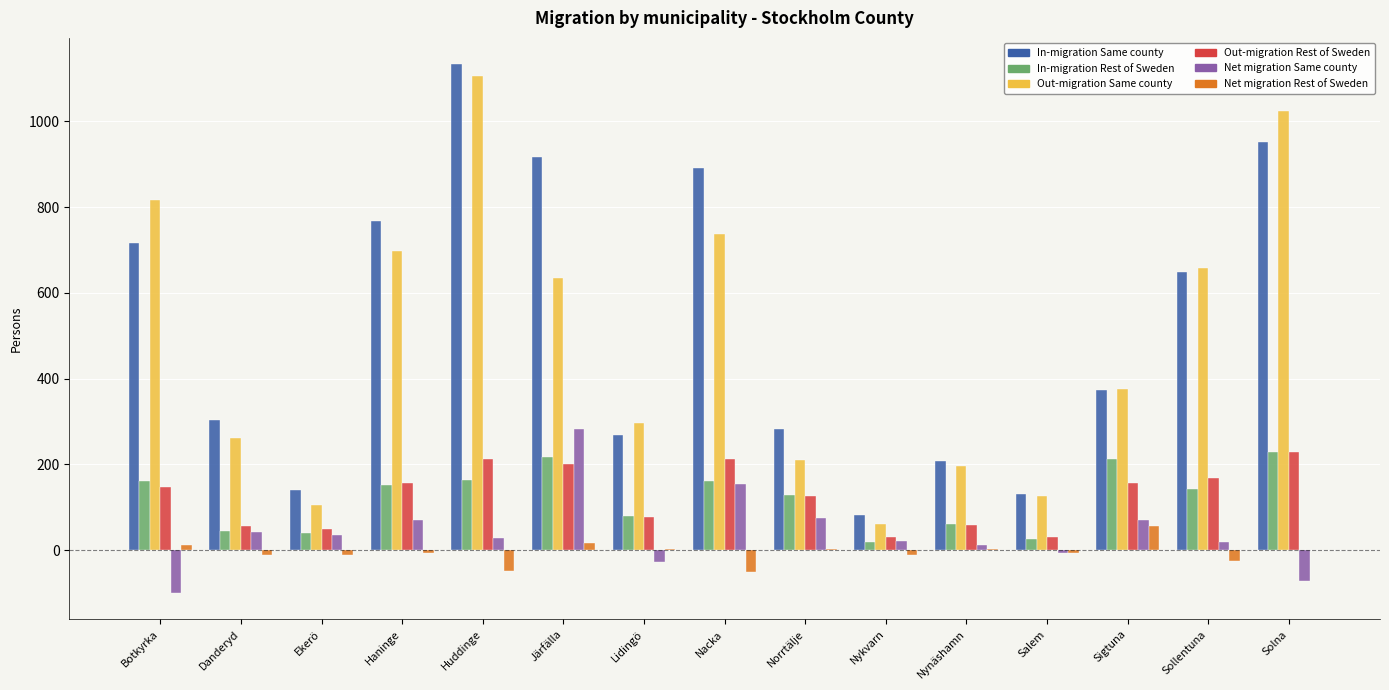

Which series changed the most between Järfälla and Norrtälje?

In-migration Same county